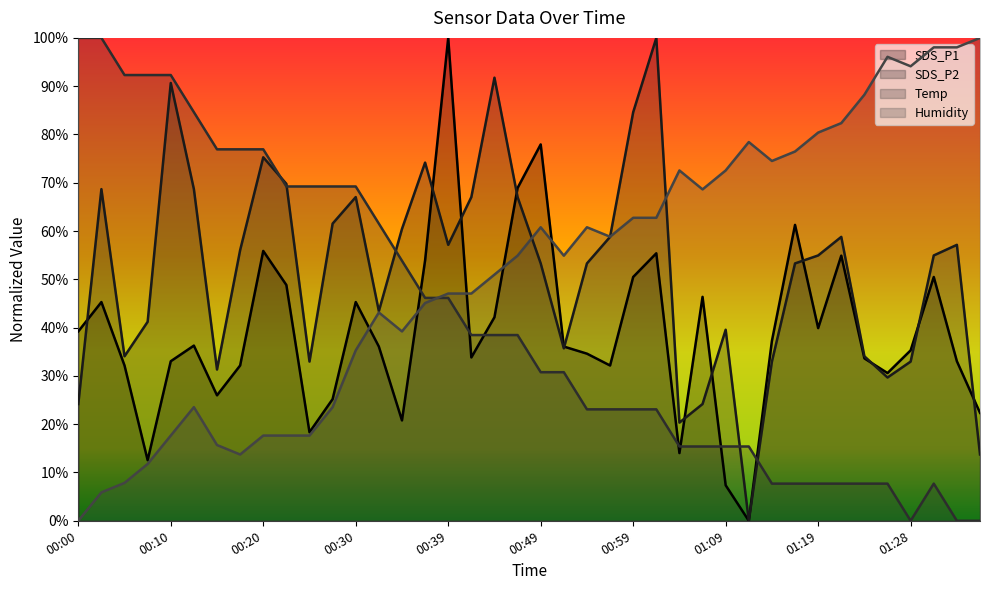

Between 00:42 and 01:09, which series saw the biggest shift?

SDS_P2